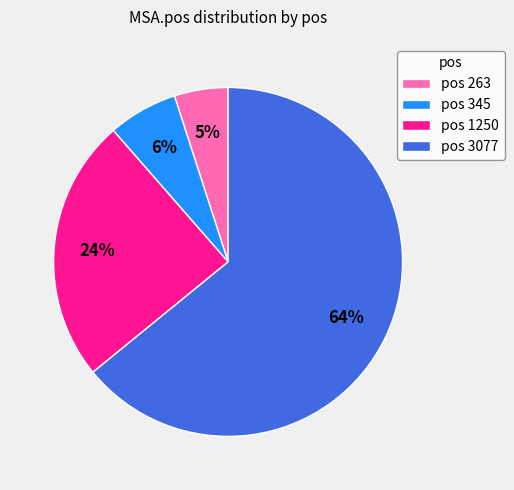

Does pos 345 account for over 50% of the chart?

No